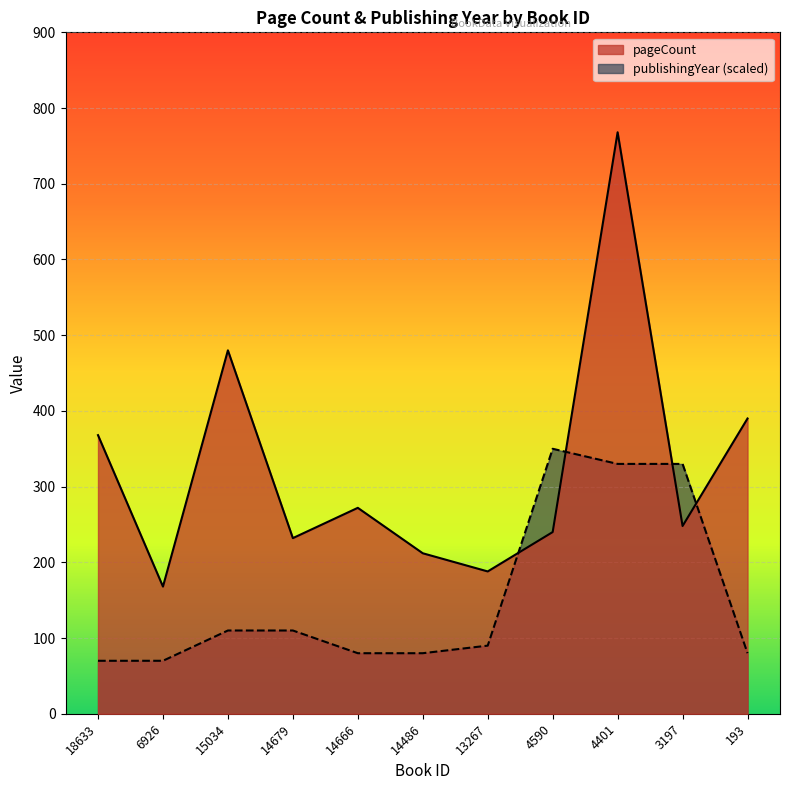

Reading left to right, extract all data points from this chart.

pageCount: 368	168	480	232	272	212	188	240	768	248	390
publishingYear: 70	70	110	110	80	80	90	350	330	330	80